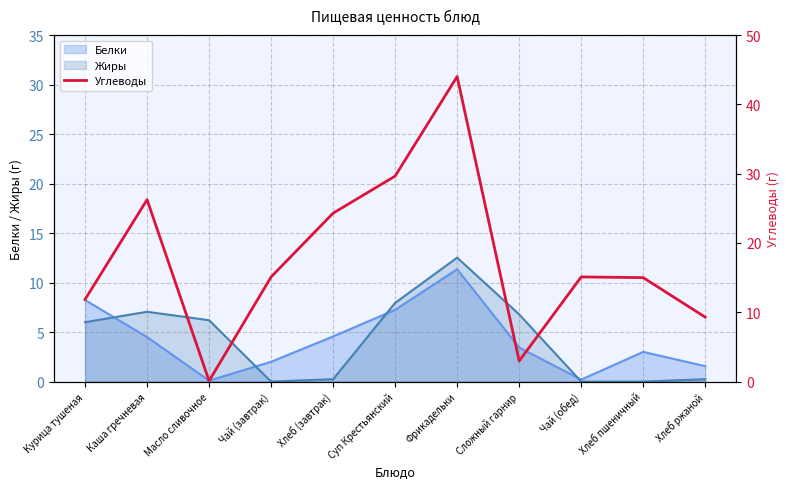

True or false: there are more than 1 points higher than both neighbors.

True